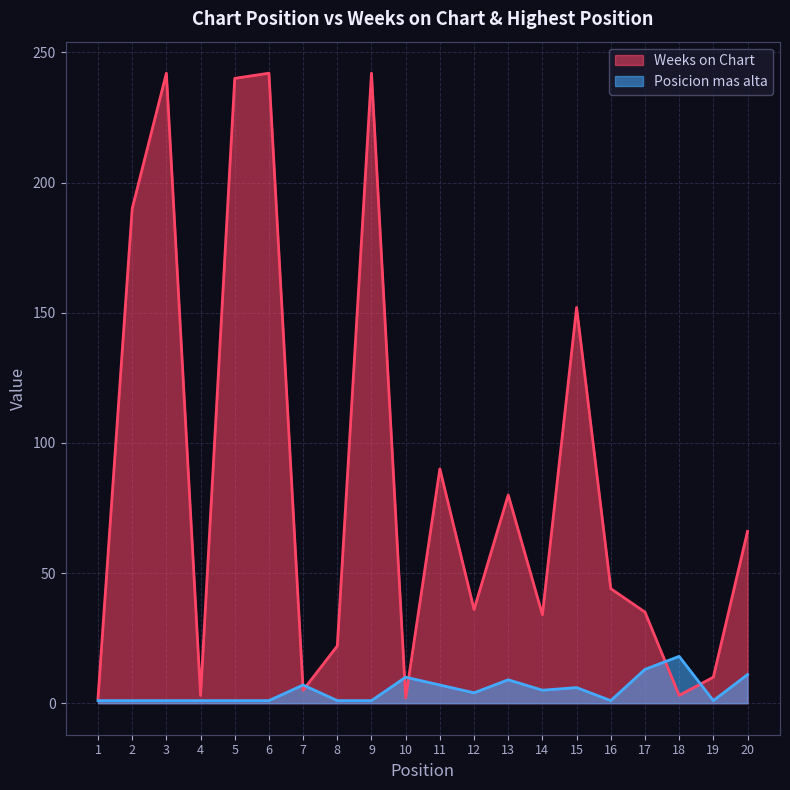

Is the value of Posicion mas alta at 2 greater than the value of Weeks on Chart at 8?

No